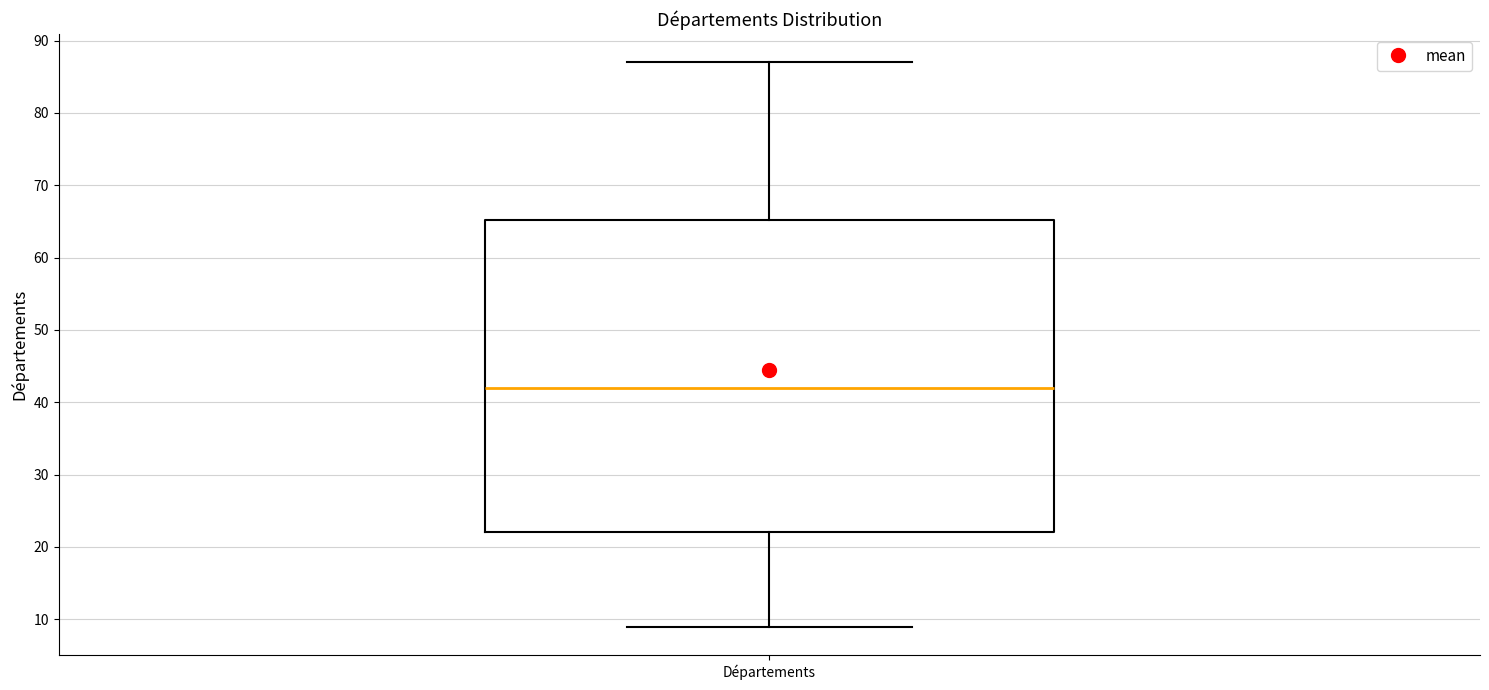

Where does the median line of the box for Départements sit on the y-axis? The values are not printed on the chart, so give them approximately, as read against the axis.

42